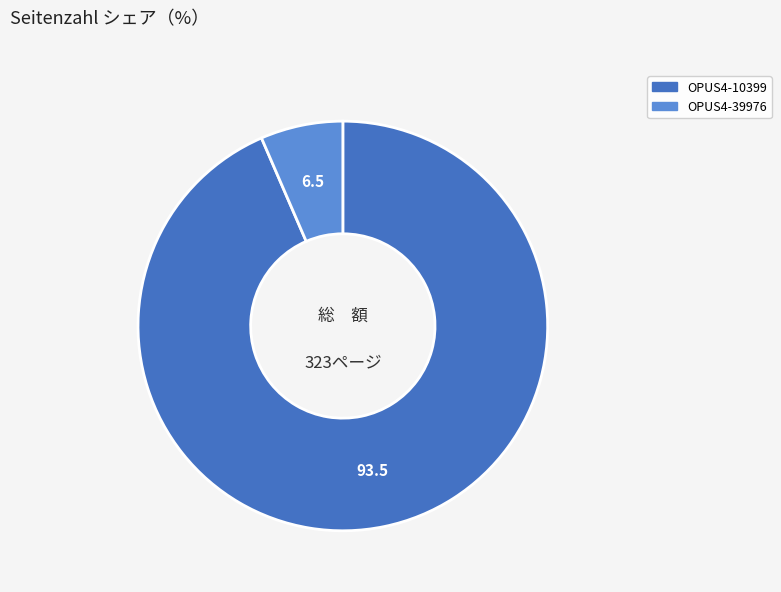

How many segments does this pie chart have?

2